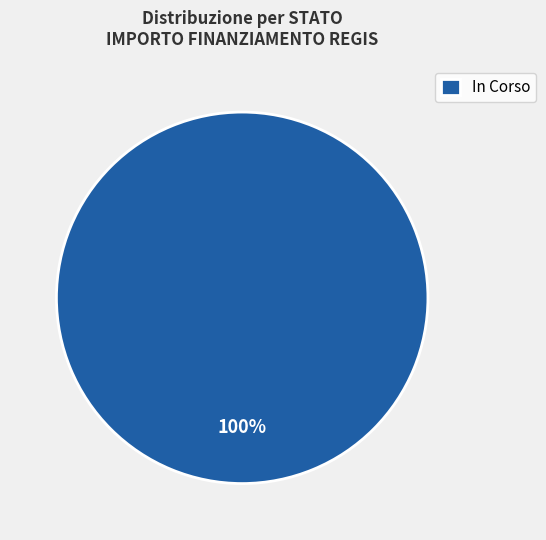

To the nearest percent, what percentage of the pie is In Corso?

100%